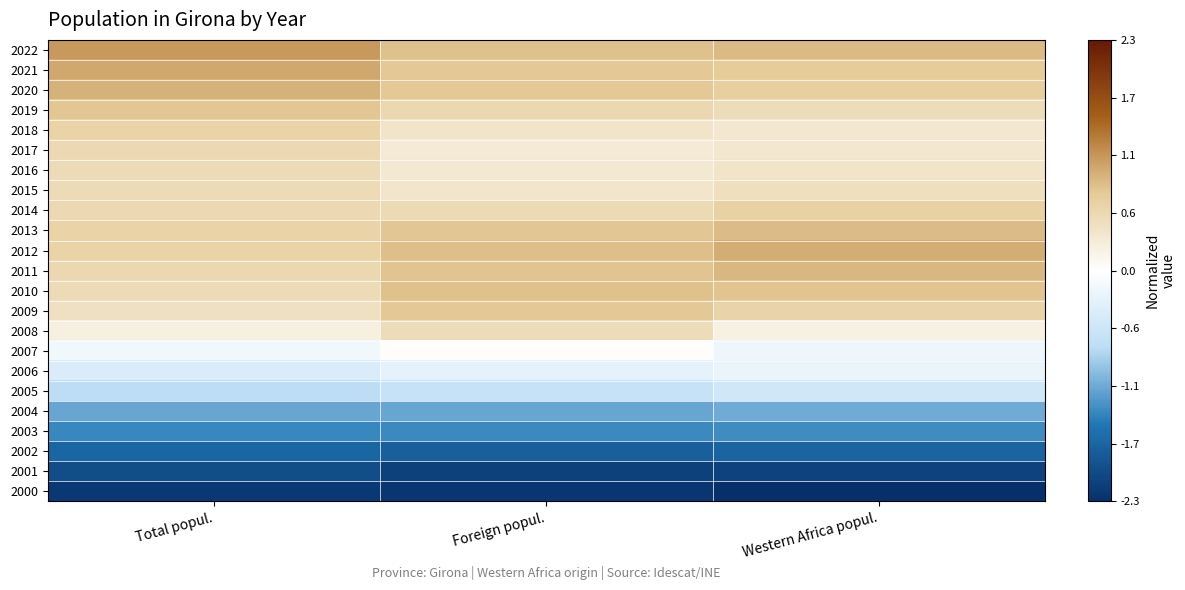

Which category has the lowest value across all series?

Western Africa popul.